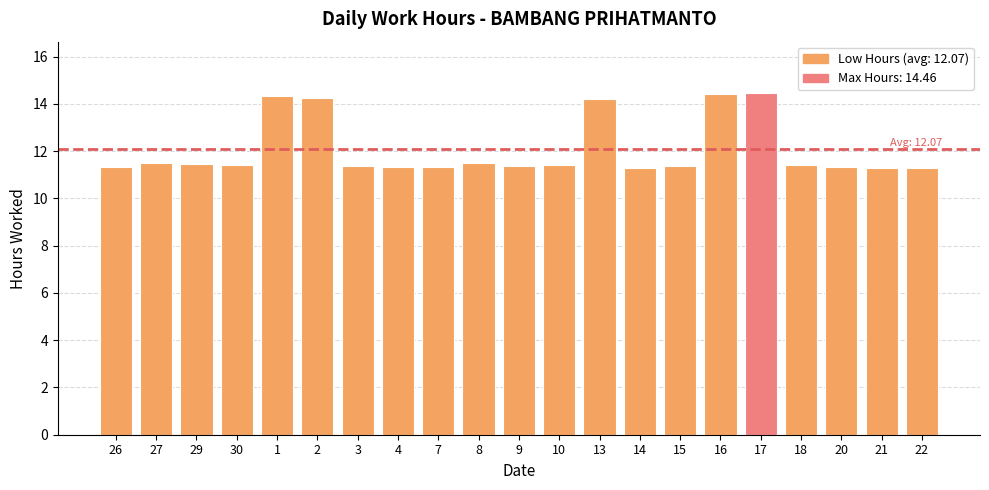

What is the change in value from 29 to 14?

-0.2